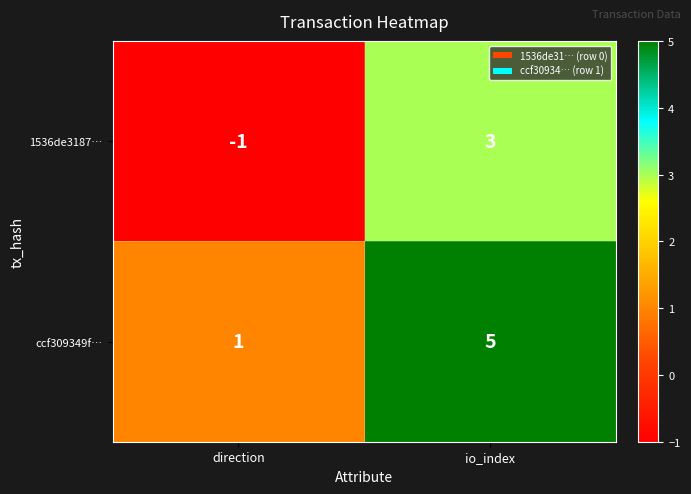

What is the sum of the ccf309349f… values at io_index and direction?

6